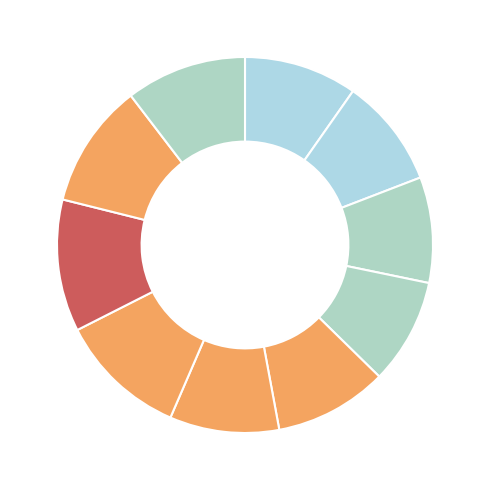

How many segments does this pie chart have?

10